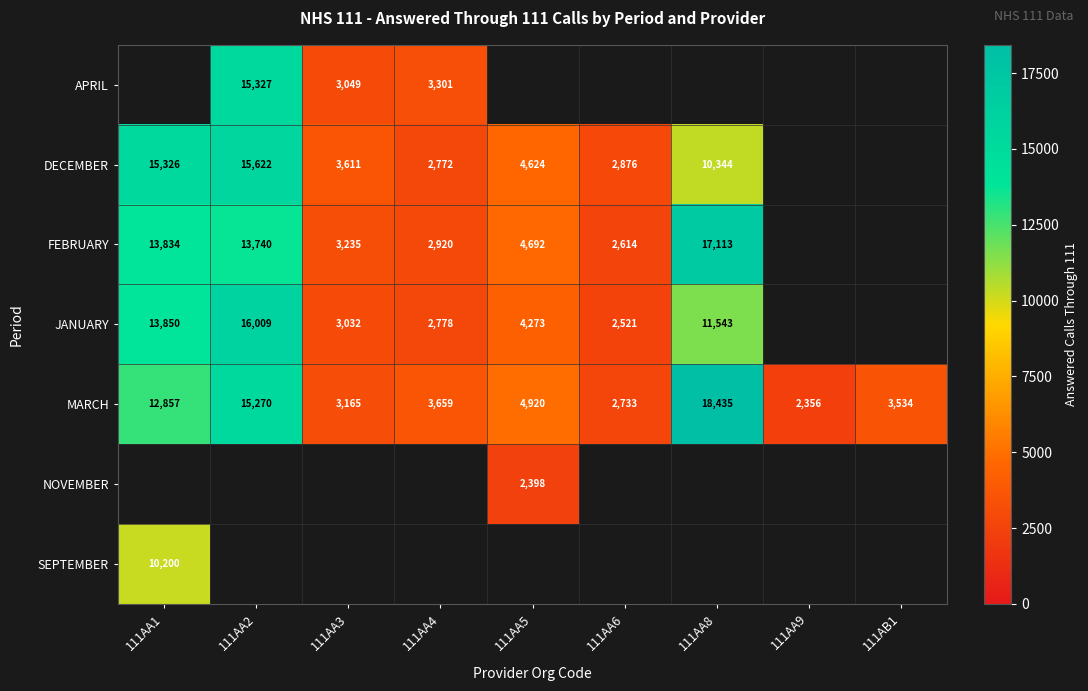

What is the sum of the MARCH values at 111AA4 and 111AA8?

22094